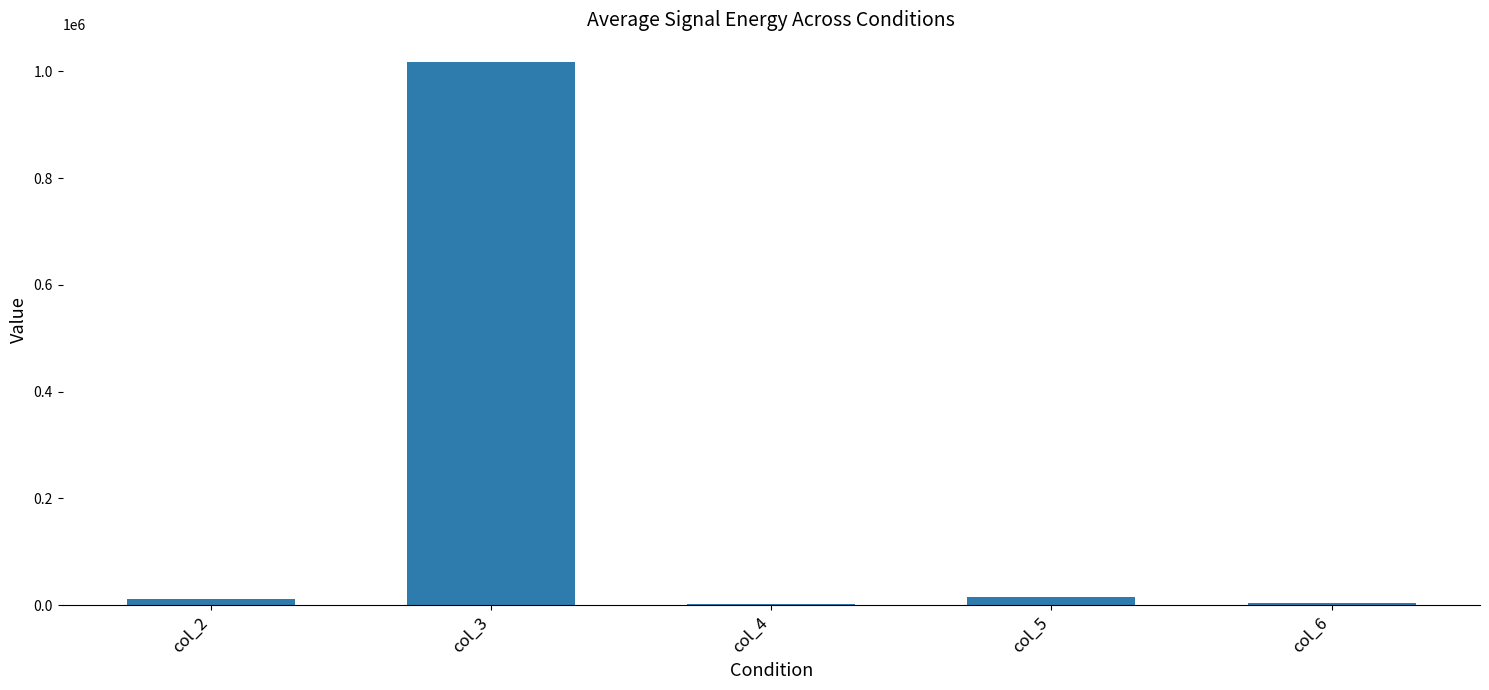

How many series are shown in this chart?

1